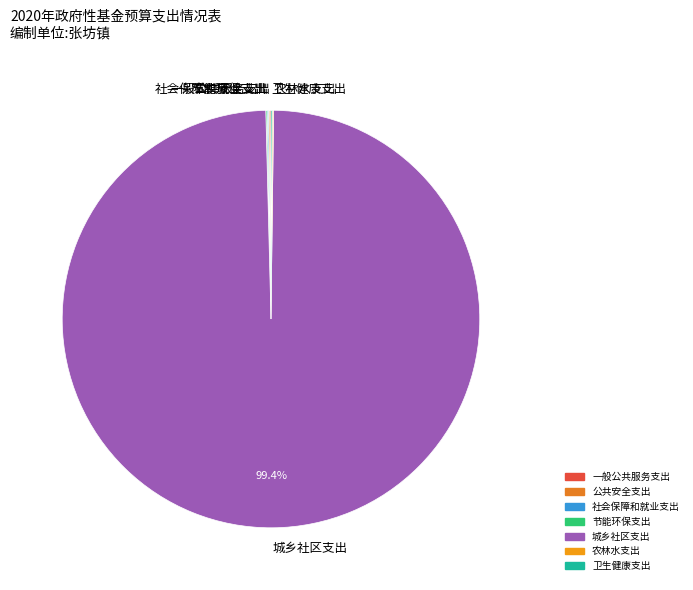

What is the majority slice?

城乡社区支出